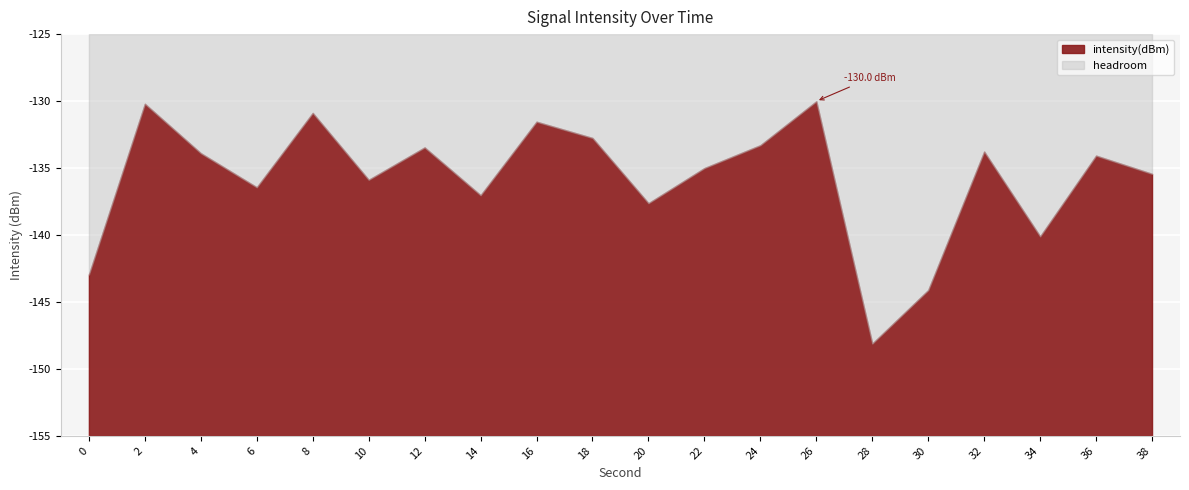

What is the approximate value at 6?

-136.4